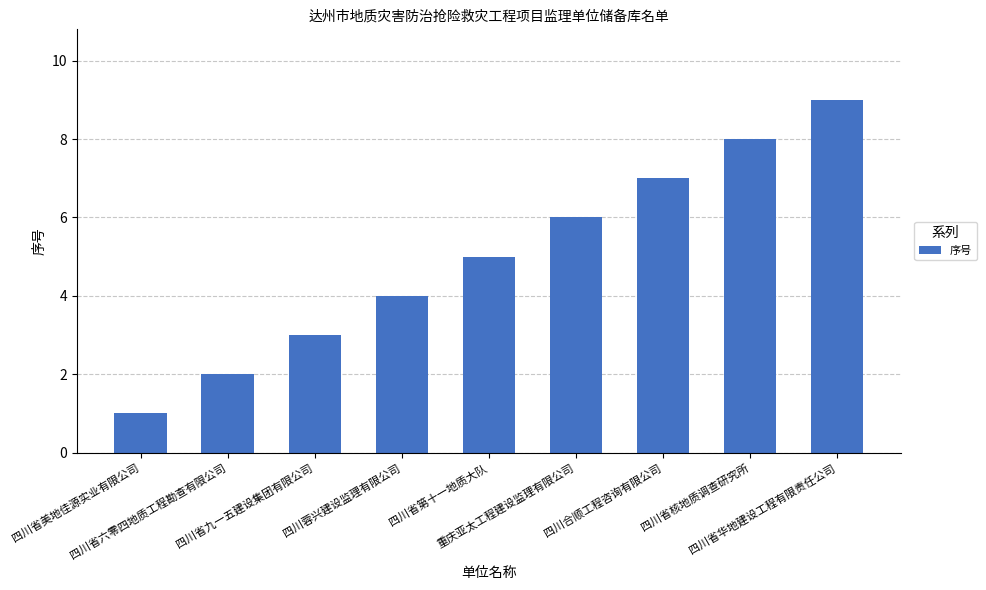

What is the change in value from 四川省美地佳源实业有限公司 to 四川省华地建设工程有限责任公司?

+8